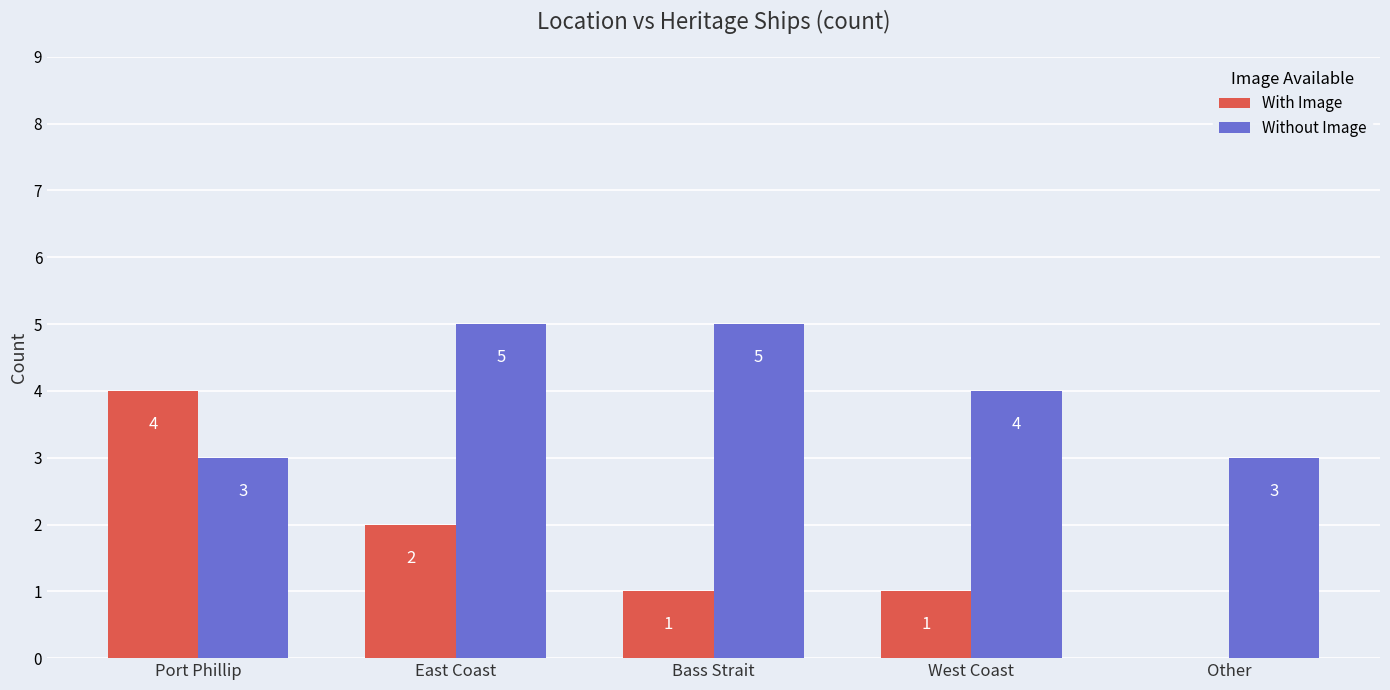

What is the difference between the With Image values at East Coast and Bass Strait?

1